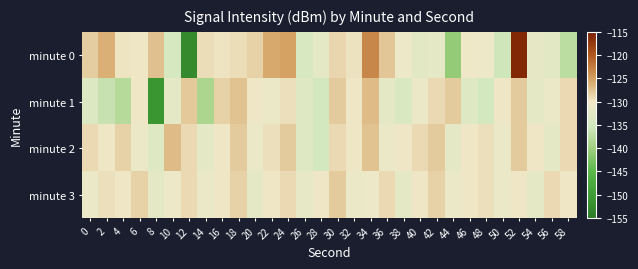

At which category is the sum across all series the highest?

52